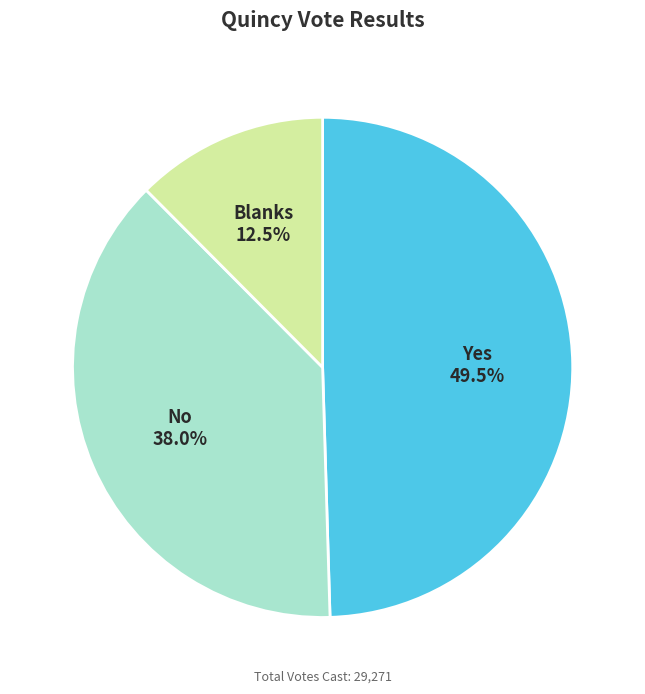

Which category has the biggest portion of the pie?

Yes